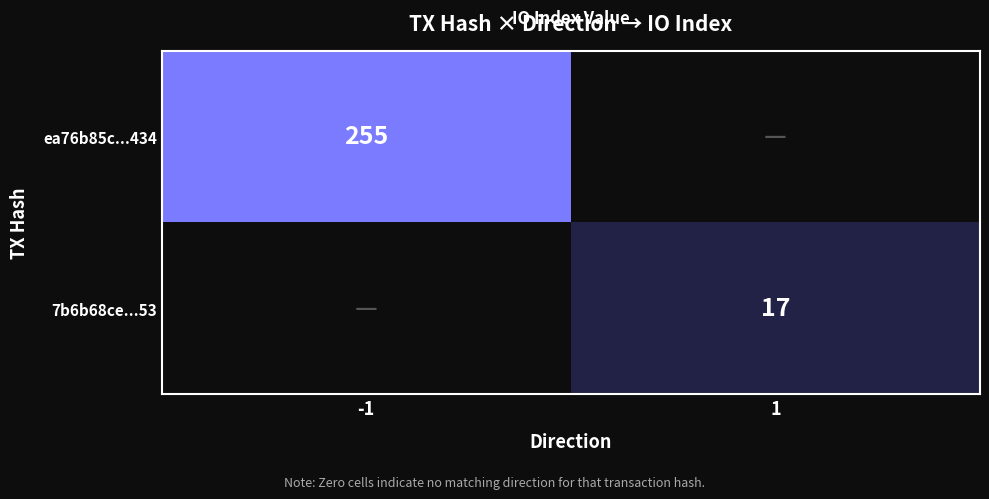

The value of ea76b85c...434 at -1 is 255. True or false?

True